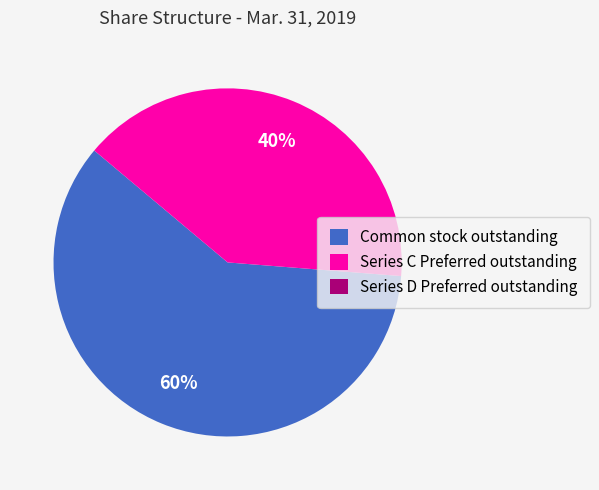

True or false: Common stock outstanding accounts for 68% of the total.

False